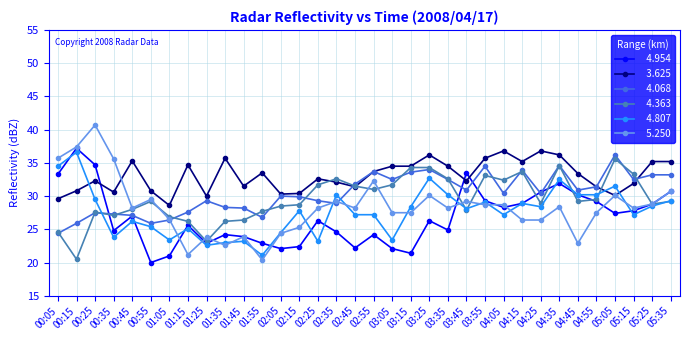

What is the minimum value shown in the chart?

20.0